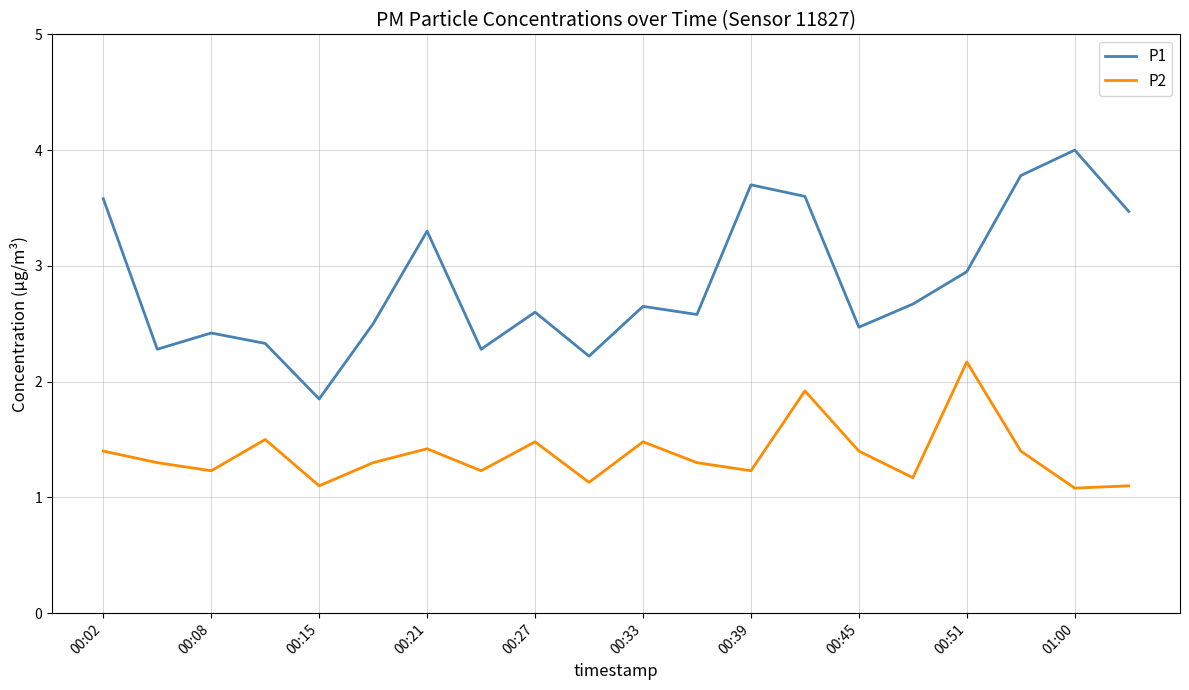

What are all the series names shown in the legend?

P1, P2